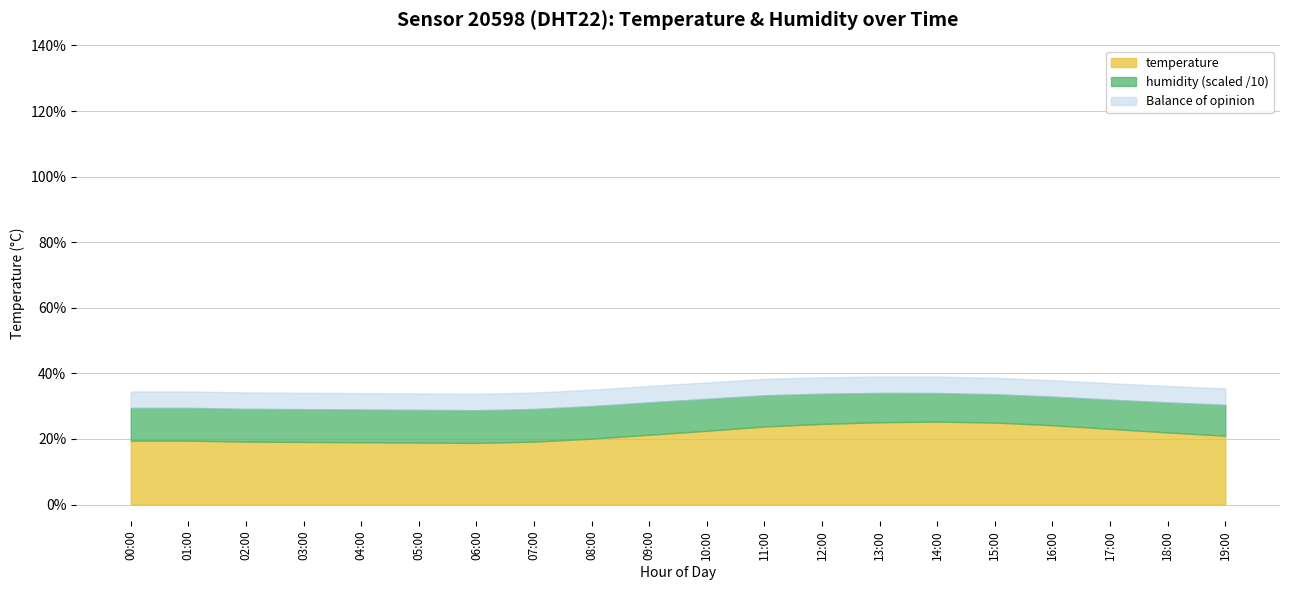

What is the value of the humidity point at the 20th from the left?

94.2